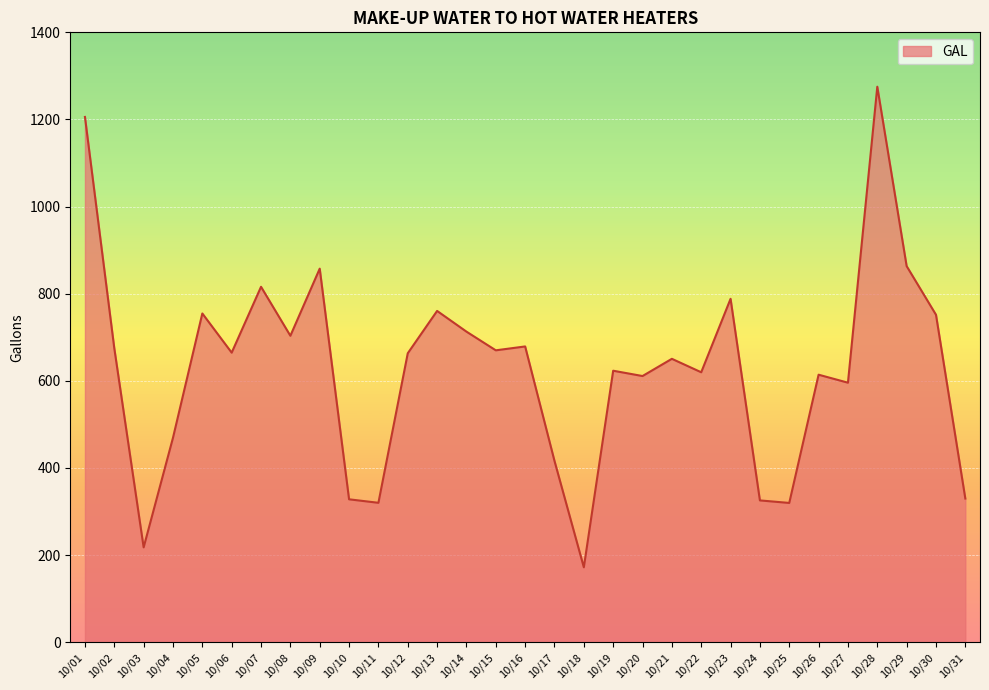

Is it true that the value at 10/10 is 137.2?

False